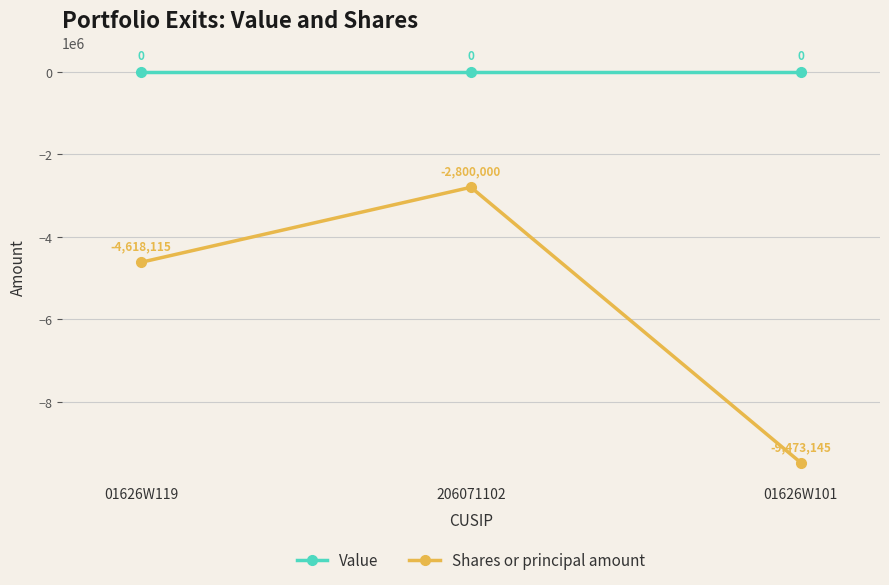

What is the label of the 3rd point from the right?

01626W119